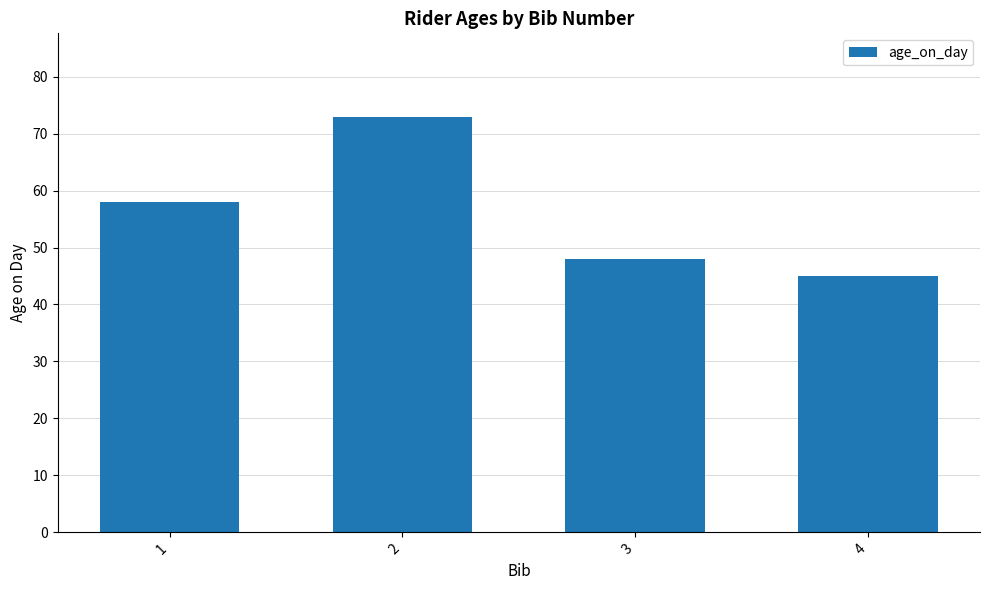

Reading left to right, what are all the values shown in this chart?

58	73	48	45